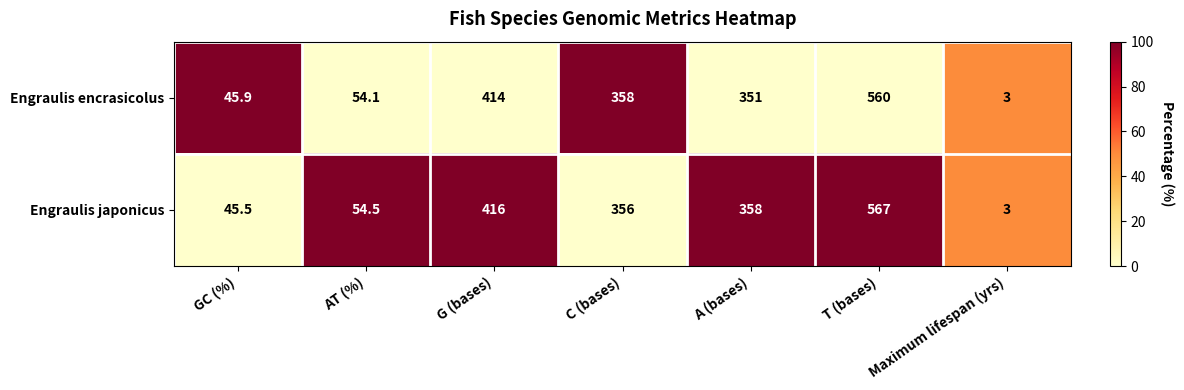

What is the total value across all series at T (bases)?

1127.0